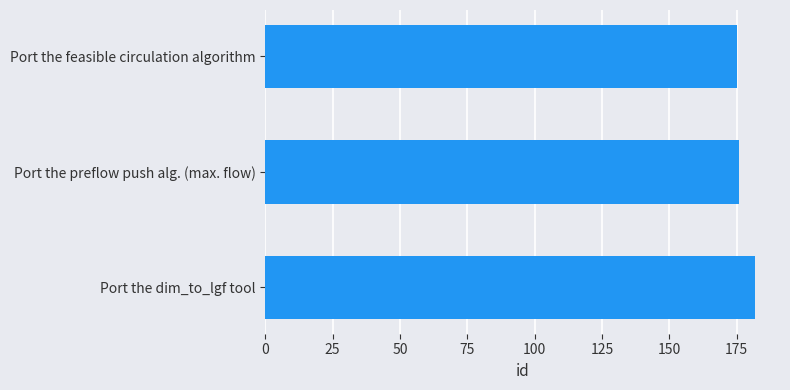

How many values are below 176?

1